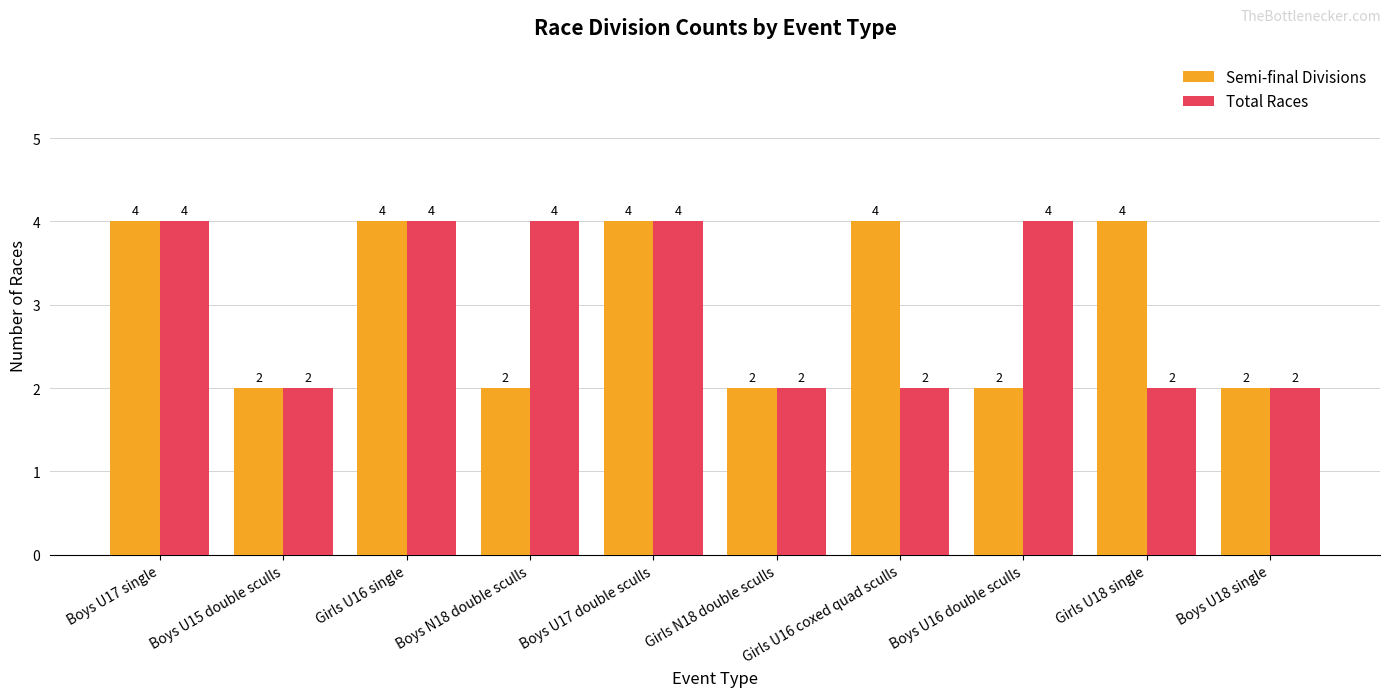

What is the difference between the Total Races values at Girls U16 coxed quad sculls and Boys U16 double sculls?

2